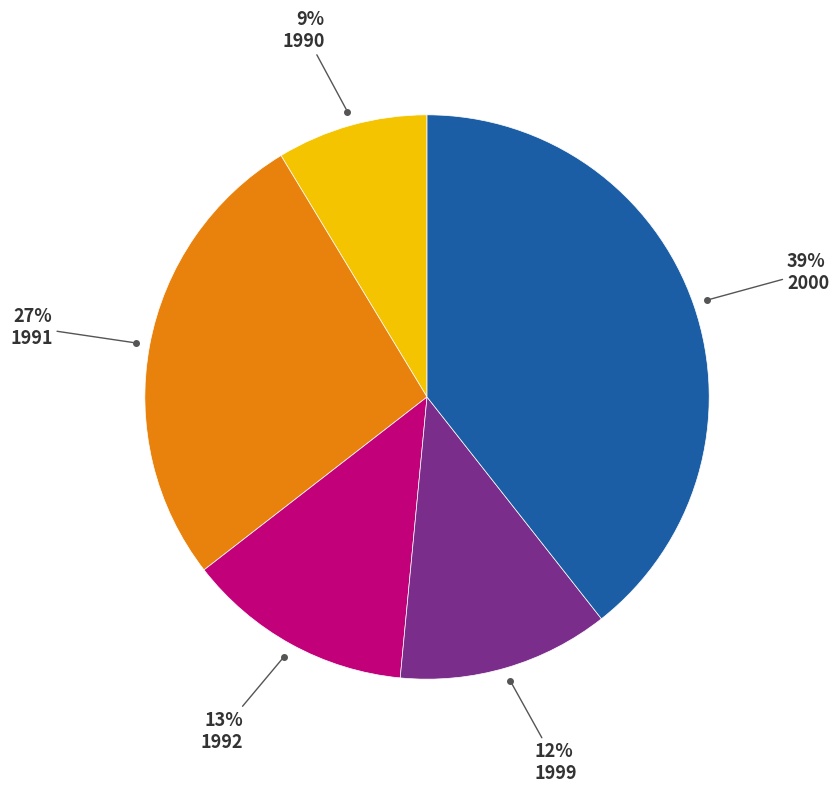

Is there any slice that represents more than half of the pie?

No